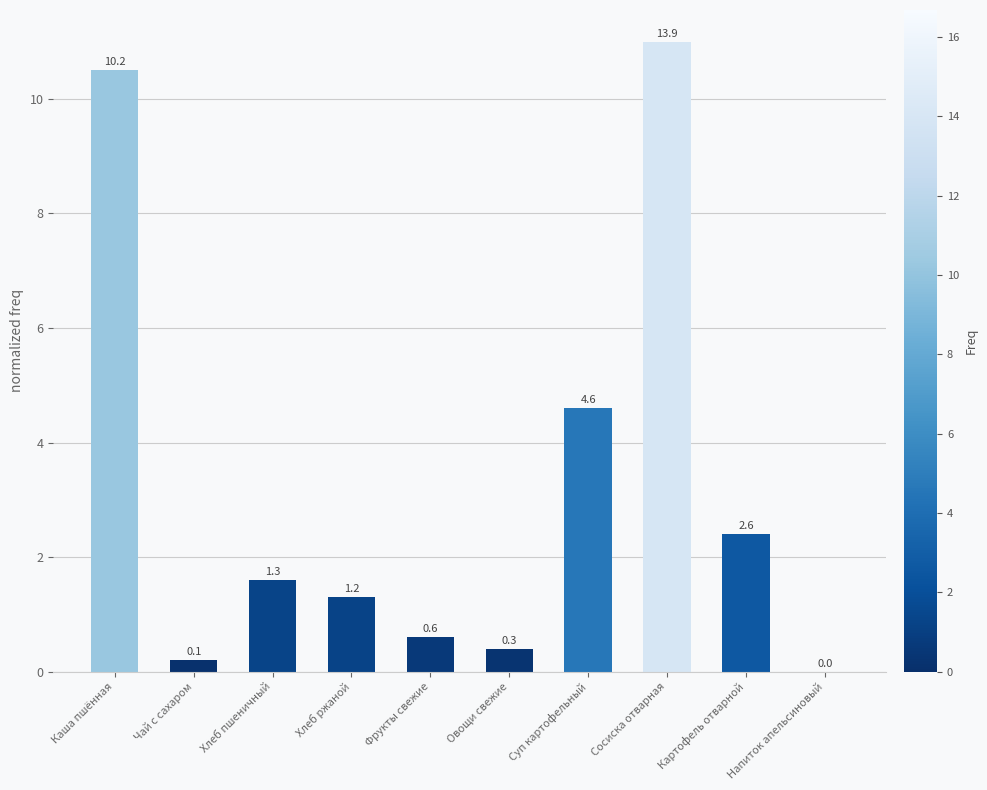

List the labels in order of value, smallest first.

Напиток апельсиновый, Чай с сахаром, Овощи свежие, Фрукты свежие, Хлеб ржаной, Хлеб пшеничный, Картофель отварной, Суп картофельный, Каша пшённая, Сосиска отварная